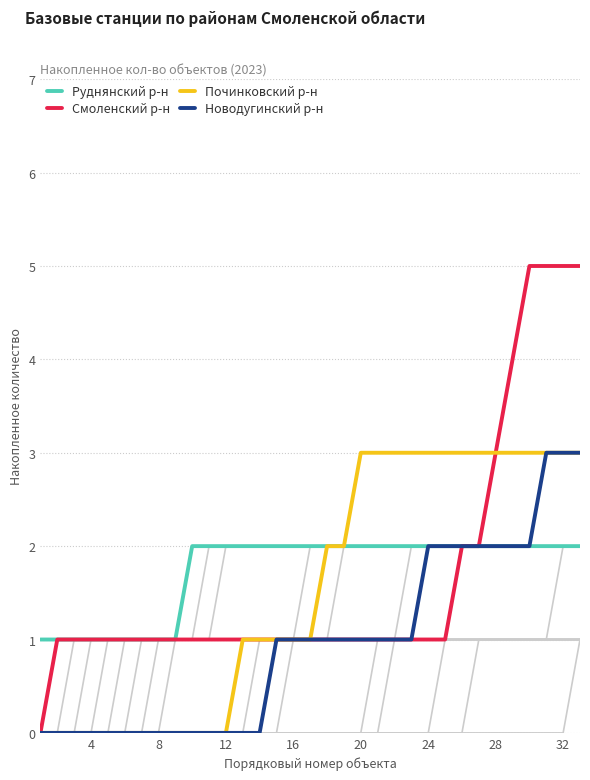

How many lines are shown in the chart?

4